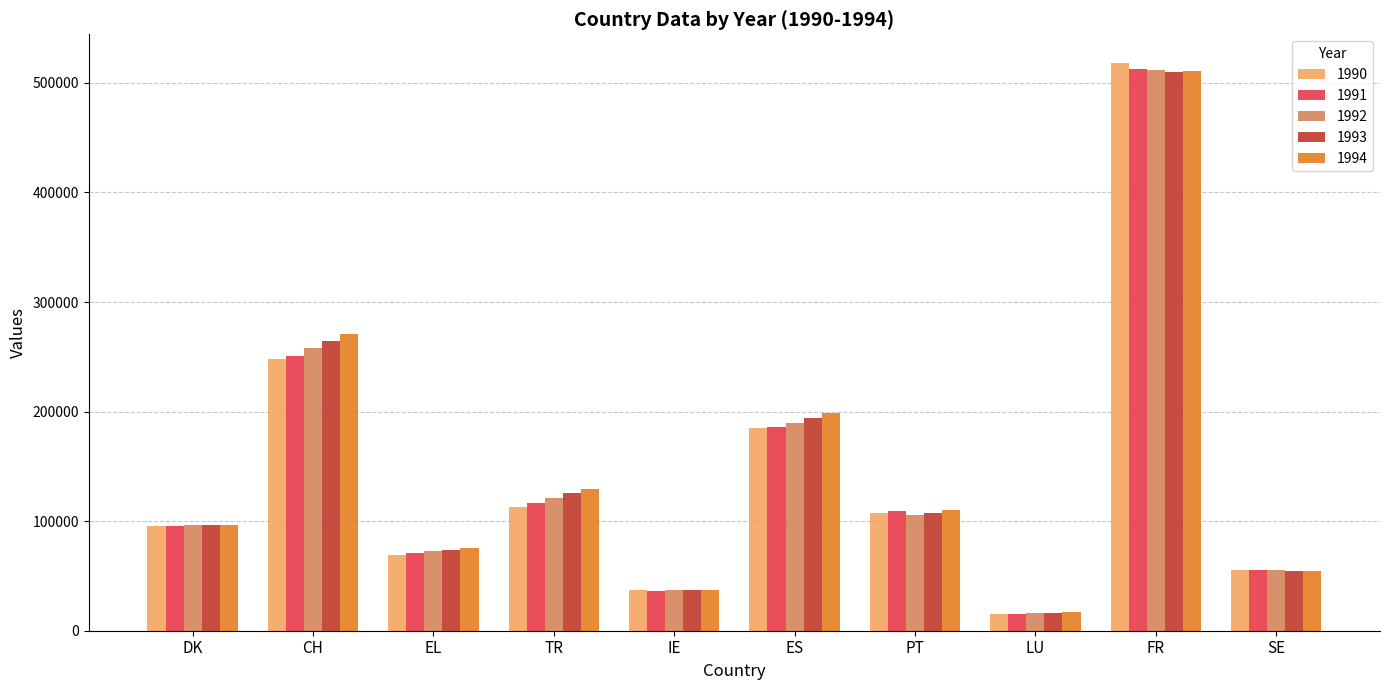

The 1993 series shows 160776 at CH. True or false?

False